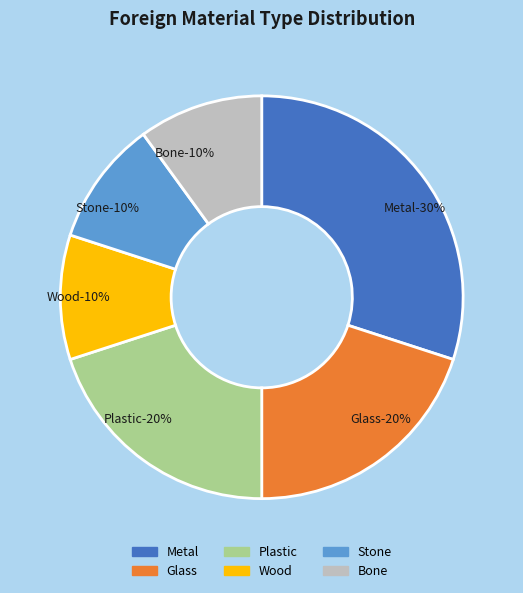

Rank the categories by value from highest to lowest.

Metal, Glass, Plastic, Wood, Stone, Bone